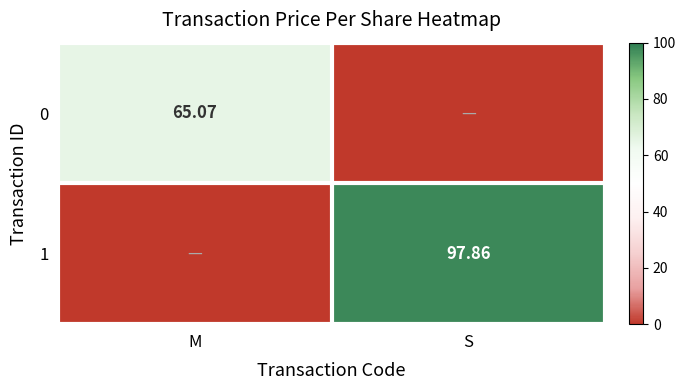

The value of 1 at M is 41.5. True or false?

False